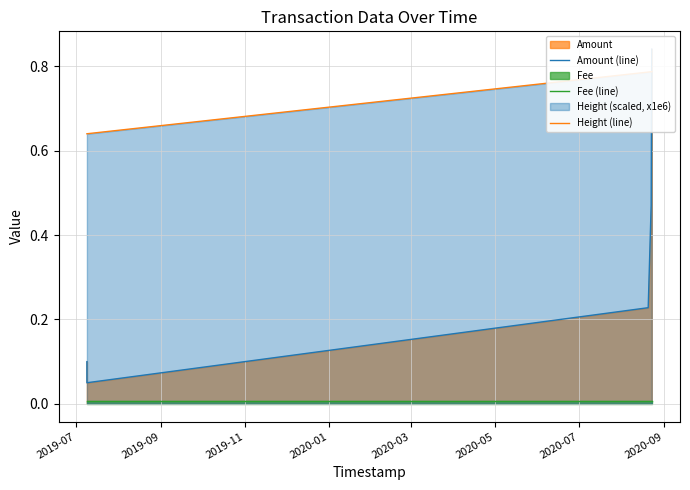

Does the chart display data point markers on the line(s)?

No